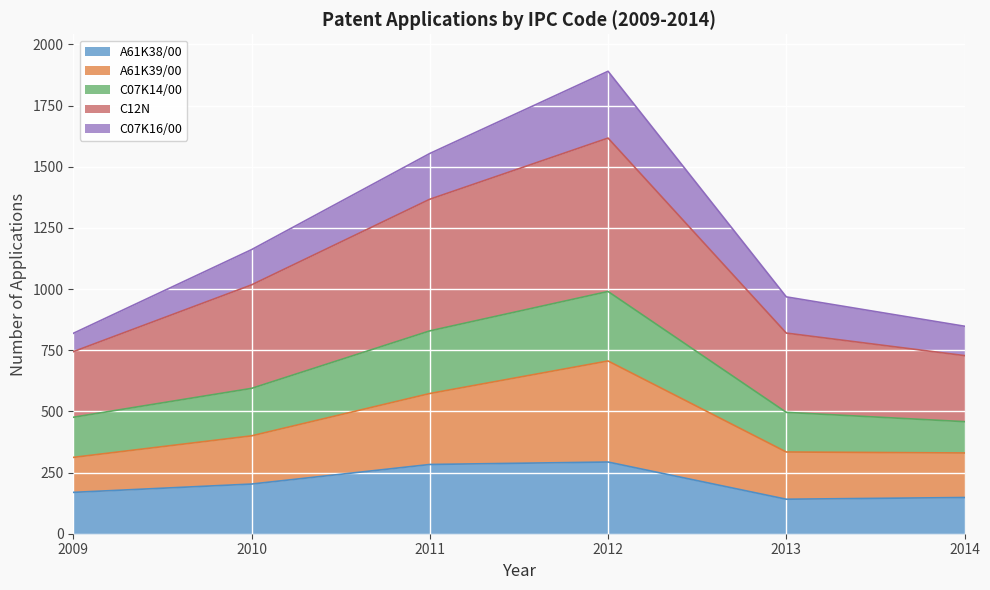

What is the value of the A61K38/00 point at the 6th from the left?

148